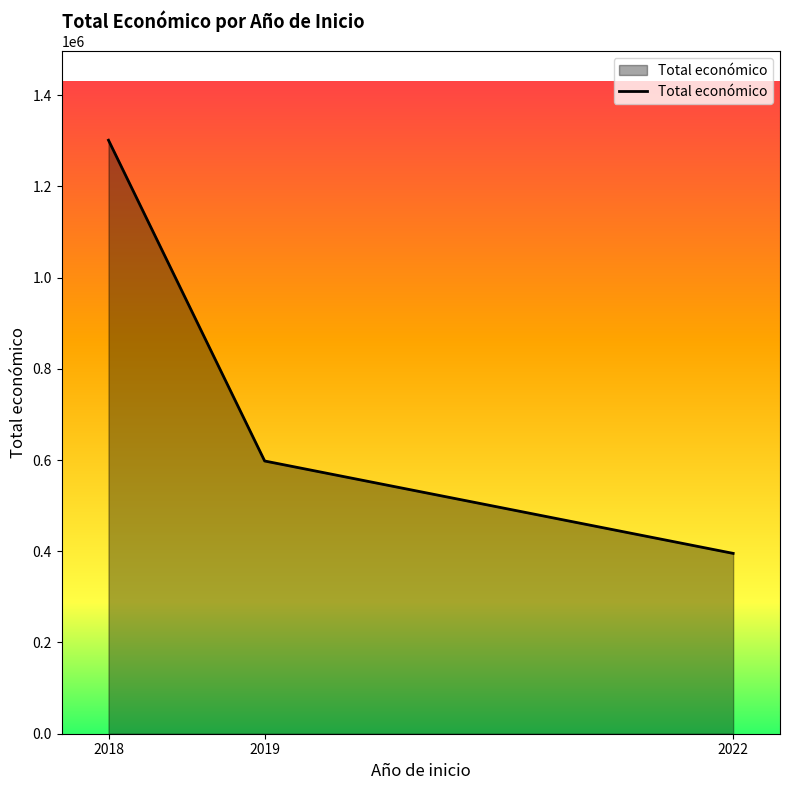

Rank the categories by value from highest to lowest.

2018, 2019, 2022